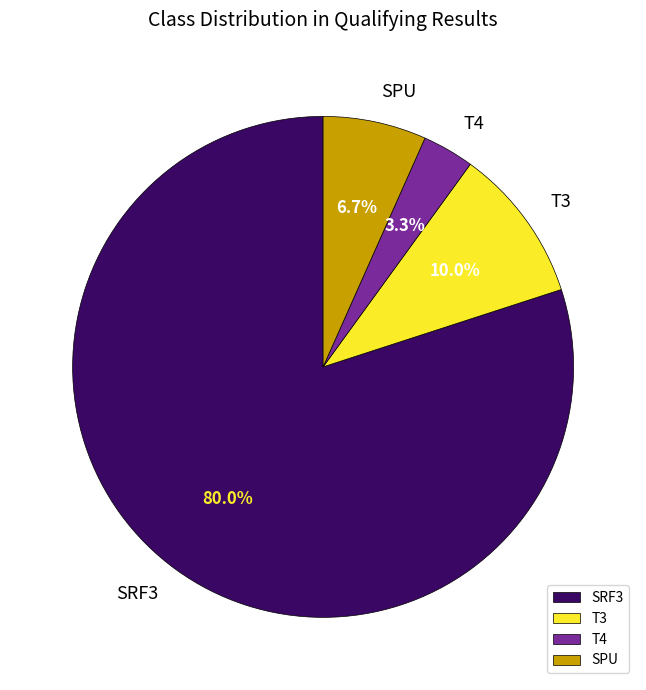

How many segments does this pie chart have?

4